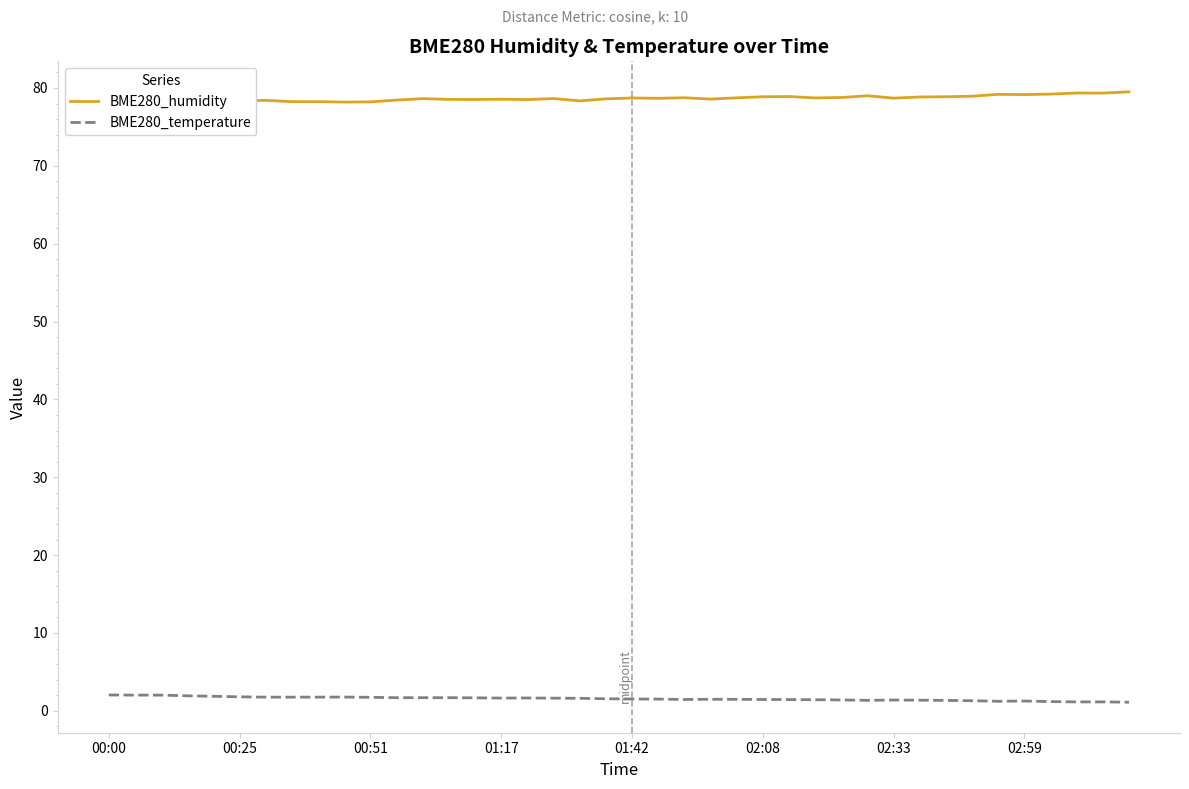

What is the value of the BME280_humidity point at the 2nd from the left?

77.9